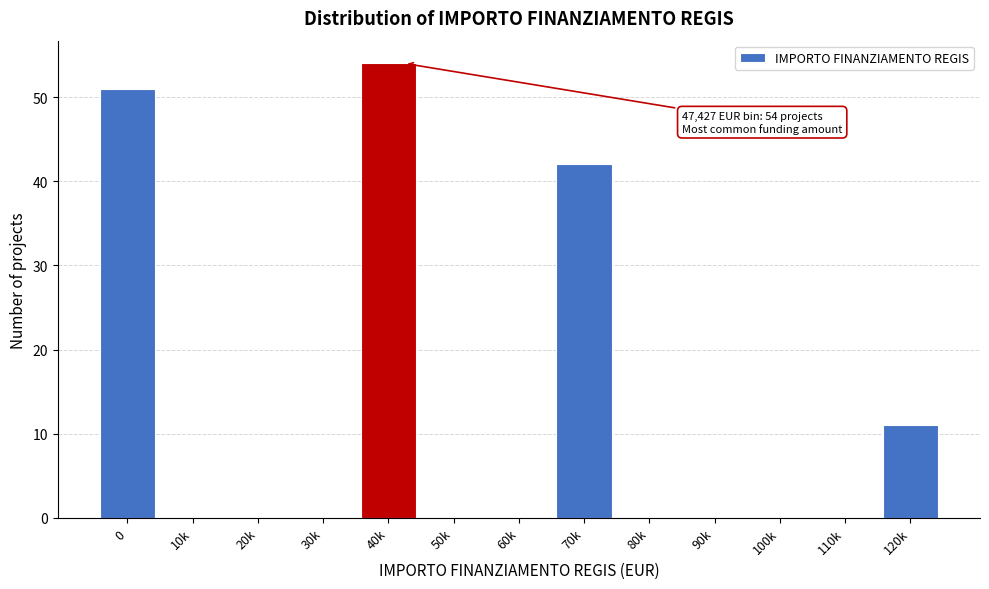

Reading left to right, extract all data points from this chart.

0=51	10k=0	20k=0	30k=0	40k=54	50k=0	60k=0	70k=42	80k=0	90k=0	100k=0	110k=0	120k=11